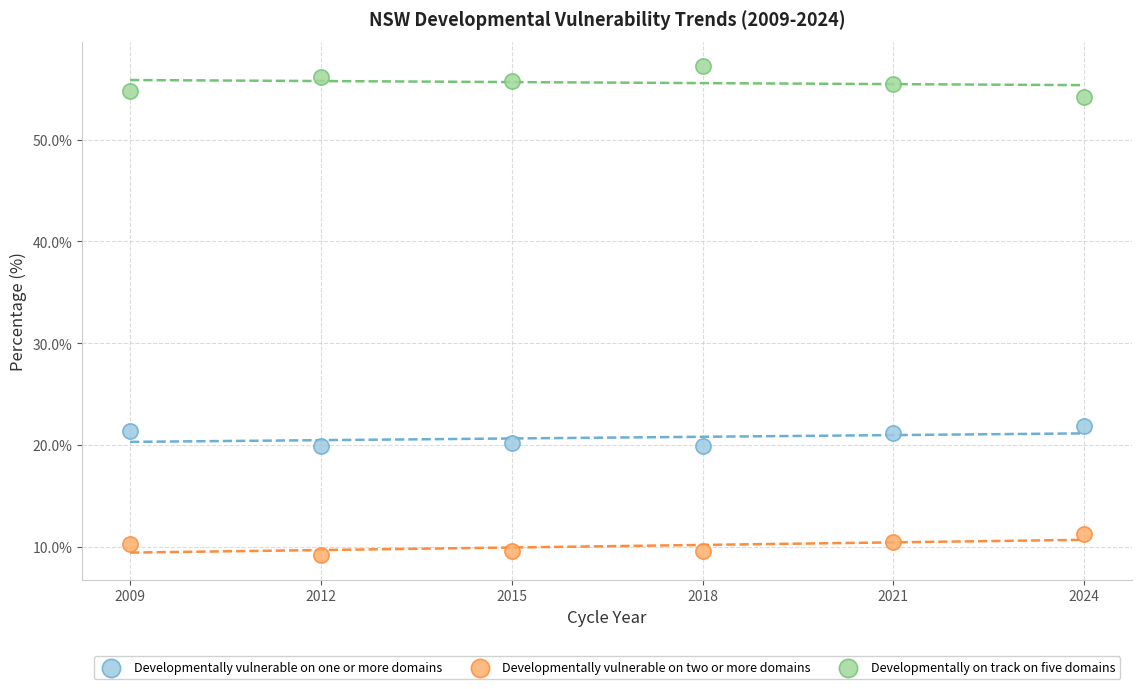

Across all data points, what is the range of X values (max minus min)?

15.0